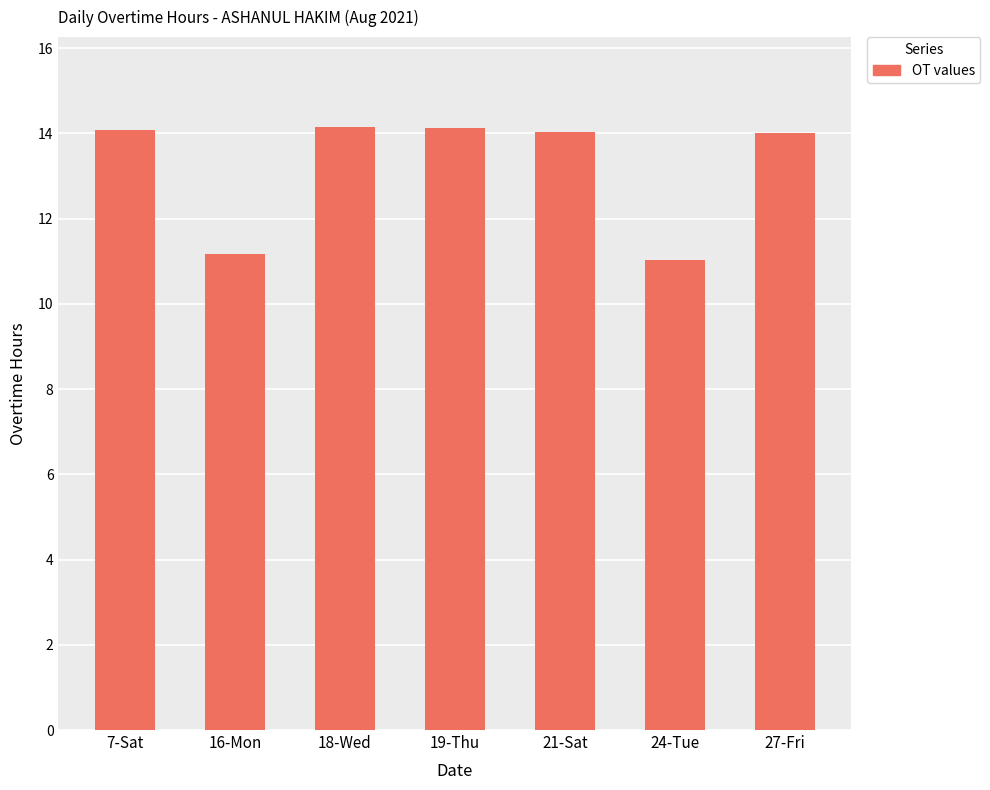

What value does the data have at 7-Sat?

14.1